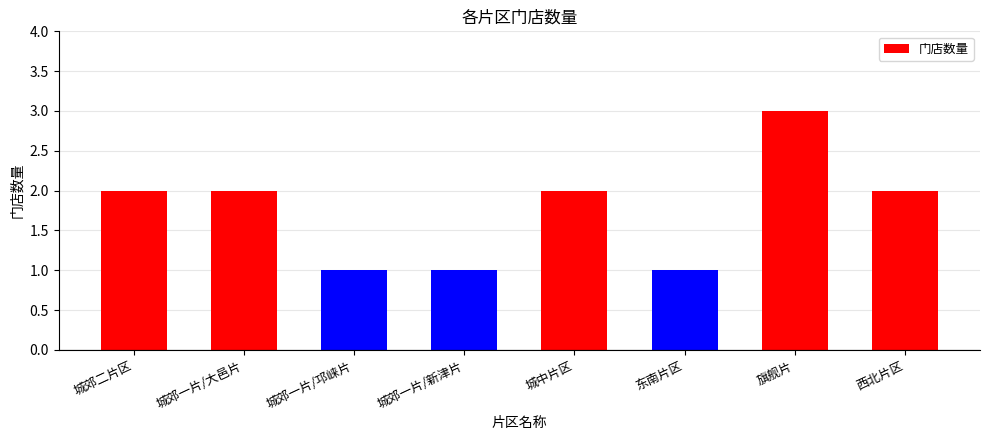

What is the sum of the values at 西北片区 and 城中片区?

4